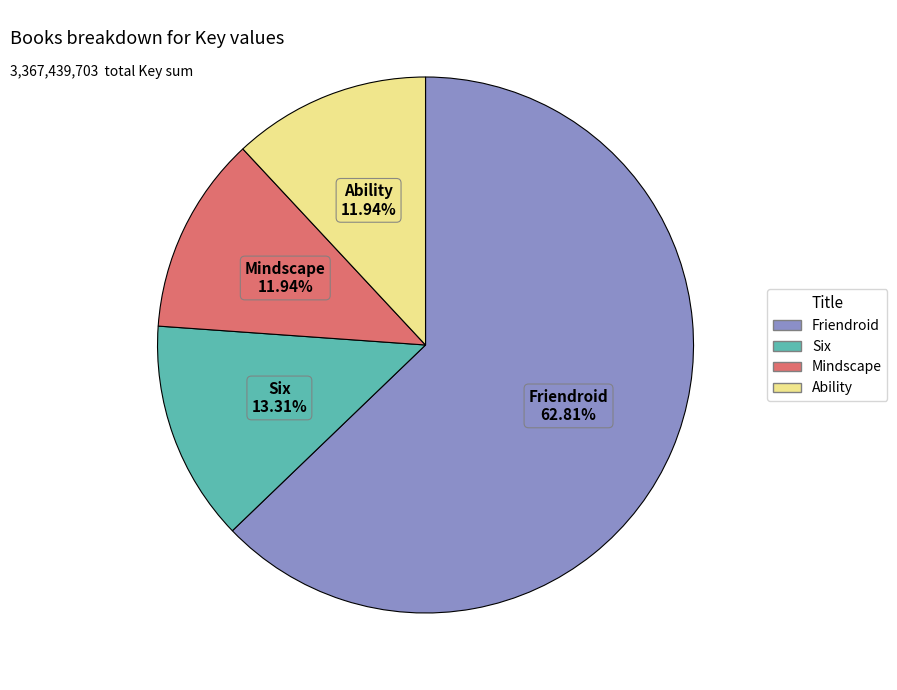

Which has a higher value, Friendroid or Six?

Friendroid